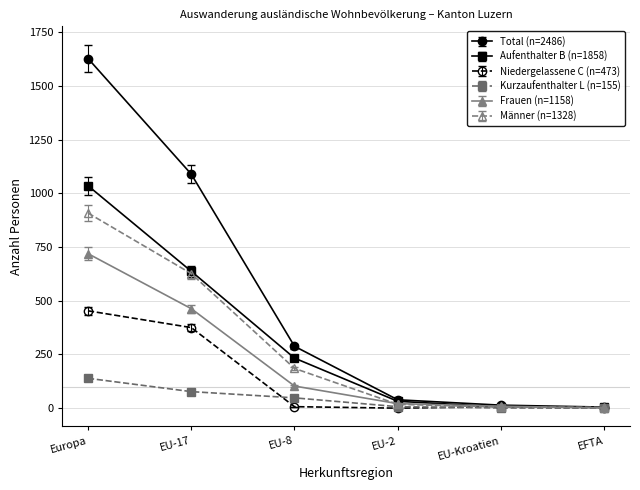

Rank the series by their maximum value, from lowest to highest.

Kurzaufenthalter L (n=155), Niedergelassene C (n=473), Frauen (n=1158), Männer (n=1328), Aufenthalter B (n=1858), Total (n=2486)